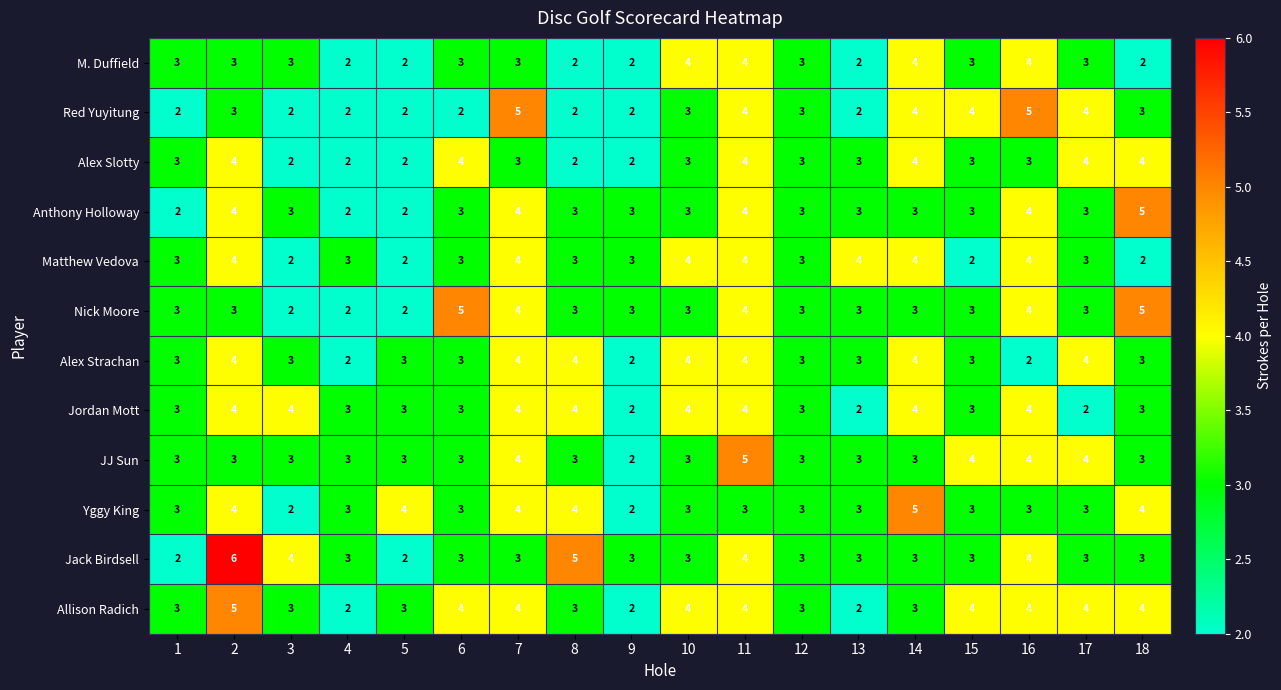

How many Red Yuyitung values are between 2 and 4?

16